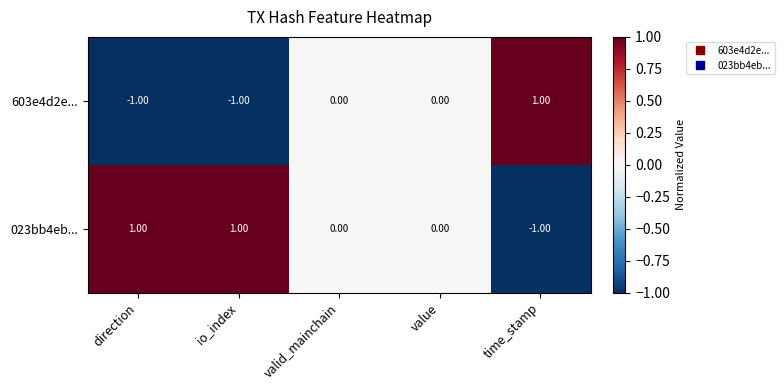

Which series has the largest total across all categories?

023bb4eb...